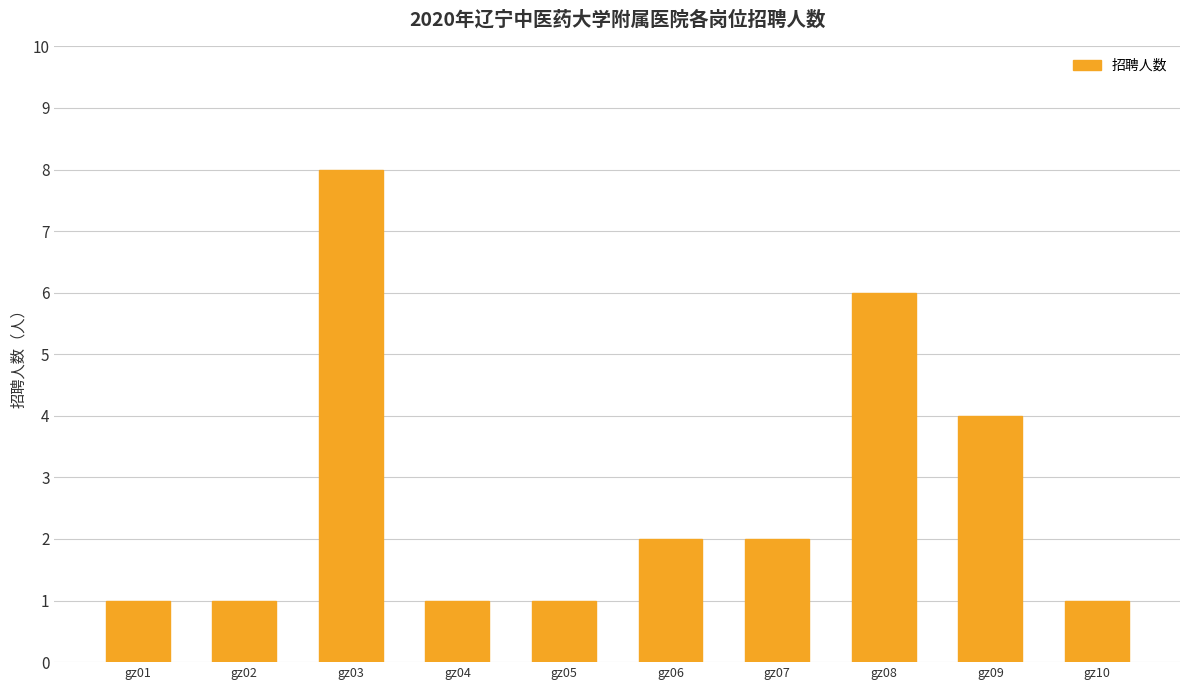

What is the greatest value displayed?

8